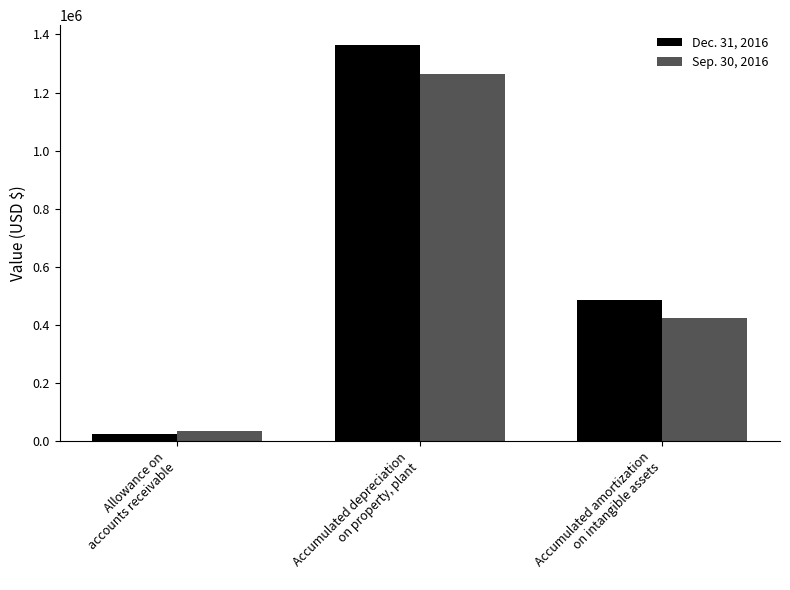

The value of Sep. 30, 2016 at Accumulated depreciation
on property, plant is 827571. True or false?

False